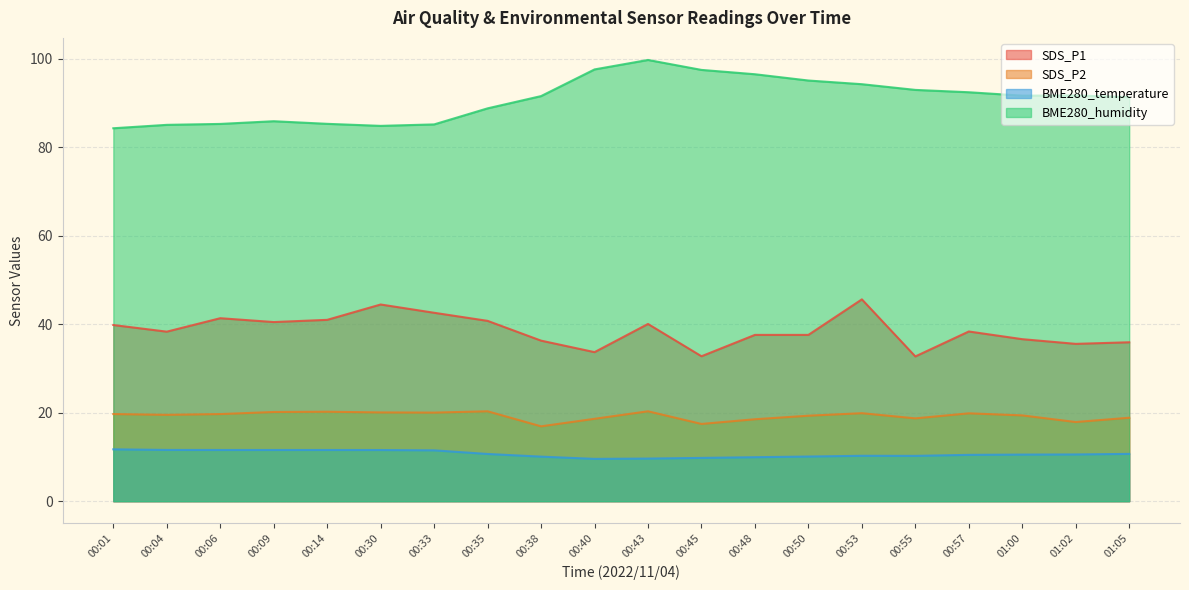

Reading left to right, list all the values displayed in this chart.

SDS_P1: 00:01=39.8	00:04=38.3	00:06=41.4	00:09=40.5	00:14=41.0	00:30=44.5	00:33=42.6	00:35=40.8	00:38=36.3	00:40=33.7	00:43=40.1	00:45=32.8	00:48=37.6	00:50=37.6	00:53=45.6	00:55=32.7	00:57=38.4	01:00=36.6	01:02=35.6	01:05=35.9
SDS_P2: 00:01=19.7	00:04=19.5	00:06=19.7	00:09=20.2	00:14=20.2	00:30=20.1	00:33=20.0	00:35=20.3	00:38=16.9	00:40=18.6	00:43=20.3	00:45=17.5	00:48=18.5	00:50=19.3	00:53=19.9	00:55=18.7	00:57=19.9	01:00=19.4	01:02=17.9	01:05=18.9
BME280_temperature: 00:01=11.7	00:04=11.6	00:06=11.6	00:09=11.6	00:14=11.6	00:30=11.6	00:33=11.5	00:35=10.7	00:38=10.1	00:40=9.6	00:43=9.6	00:45=9.8	00:48=9.9	00:50=10.1	00:53=10.3	00:55=10.2	00:57=10.5	01:00=10.5	01:02=10.6	01:05=10.7
BME280_humidity: 00:01=84.3	00:04=85.1	00:06=85.3	00:09=85.9	00:14=85.3	00:30=84.8	00:33=85.2	00:35=88.8	00:38=91.6	00:40=97.6	00:43=99.8	00:45=97.5	00:48=96.5	00:50=95.1	00:53=94.3	00:55=93.0	00:57=92.5	01:00=91.7	01:02=91.7	01:05=91.3